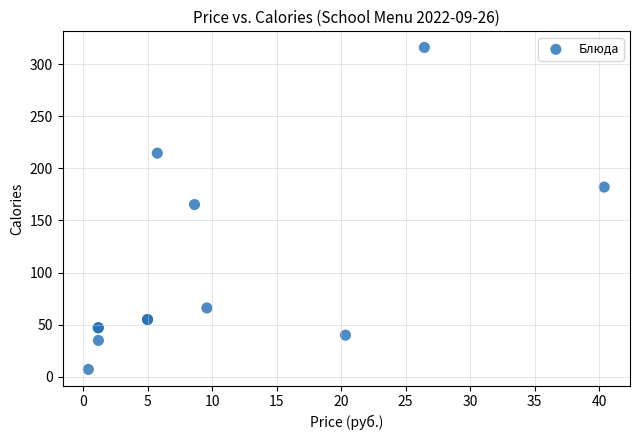

What Y value in the scatter plot is closest to 161?

165.2